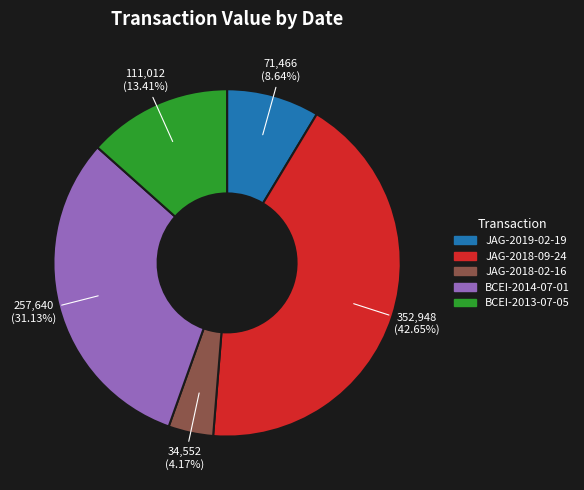

To the nearest percent, what percentage of the pie is JAG-2018-09-24?

43%